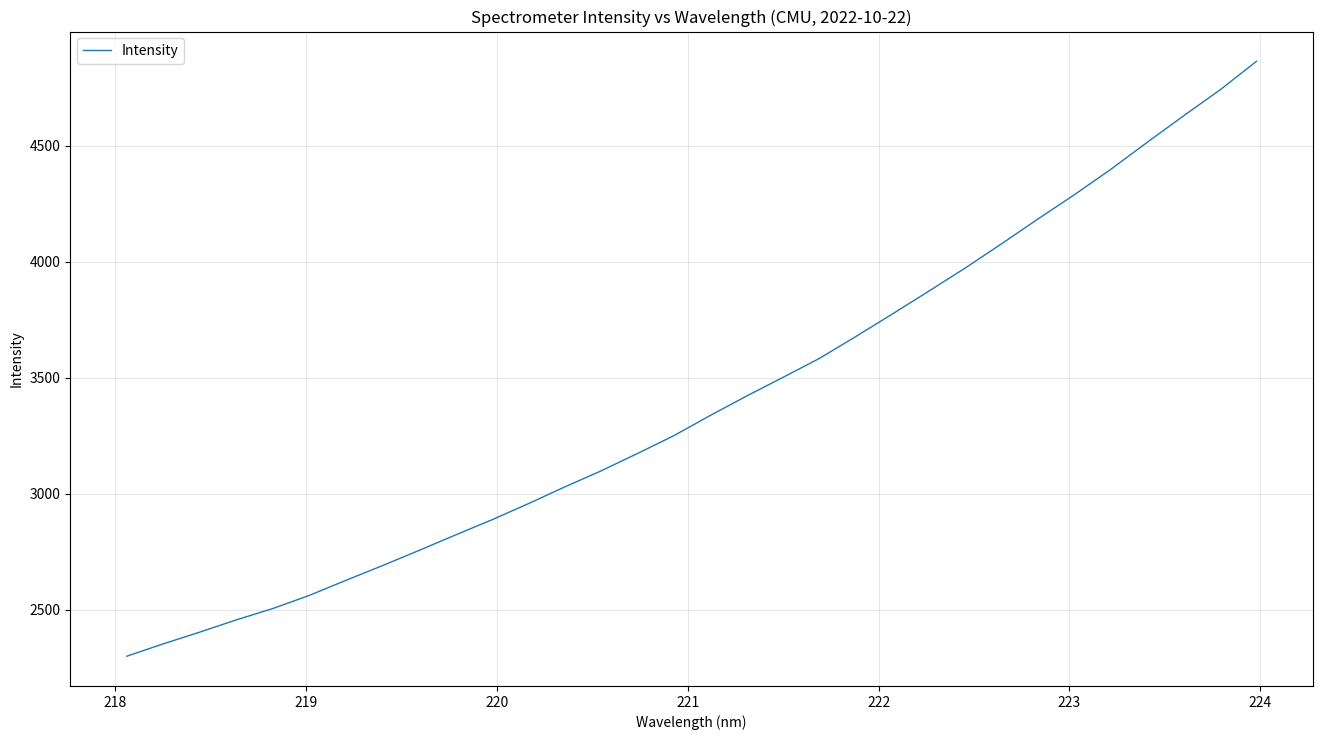

What is the difference between the maximum and minimum values?

2565.2